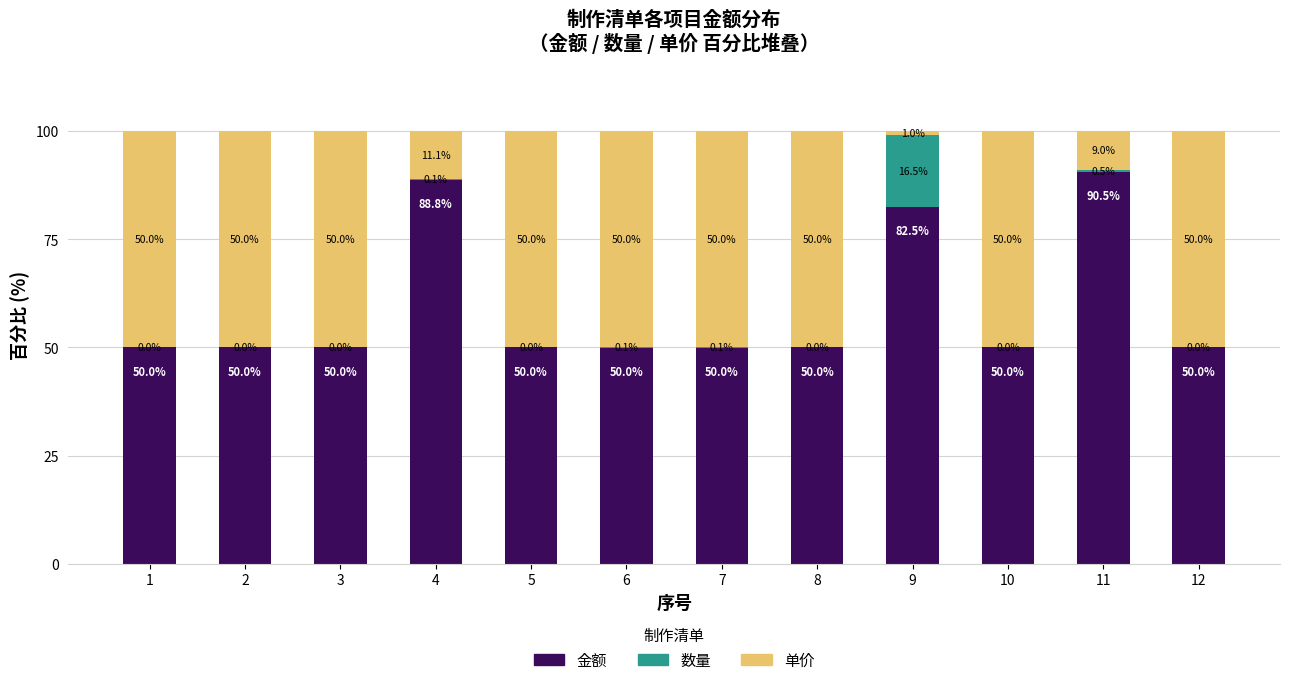

Which category has the highest value in the 金额 series?

11